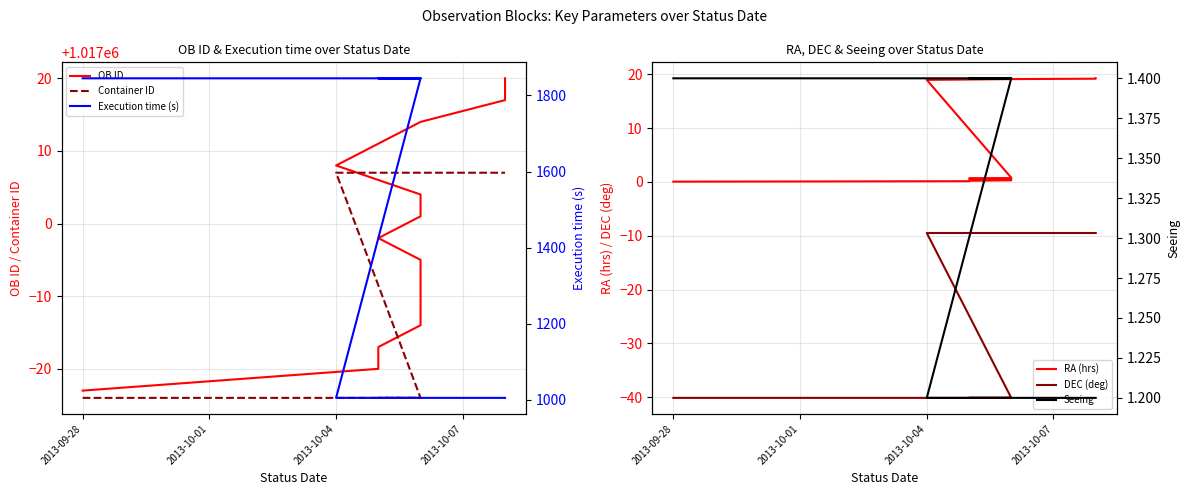

At 2013-10-04, list the series in order from largest to smallest.

OB ID, Container ID, Execution time (s), RA (hrs), Seeing, DEC (deg)